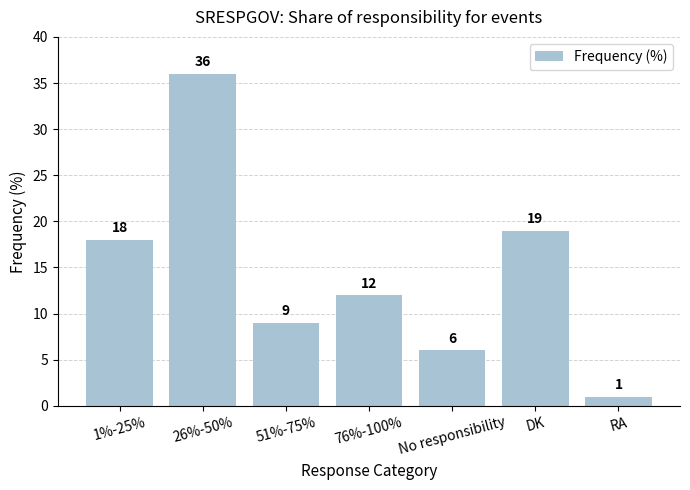

What position from the right is 26%-50%?

6